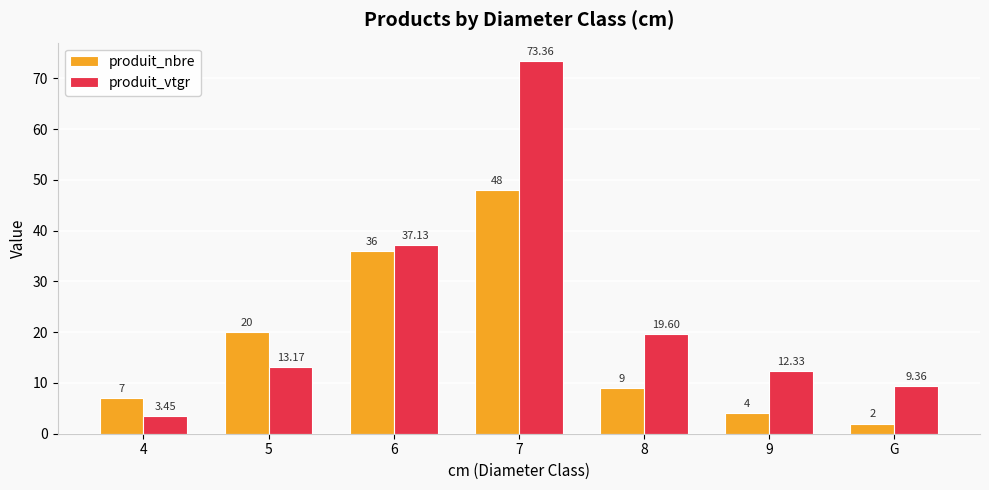

Is the value of produit_vtgr at 5 greater than the value of produit_nbre at 8?

Yes